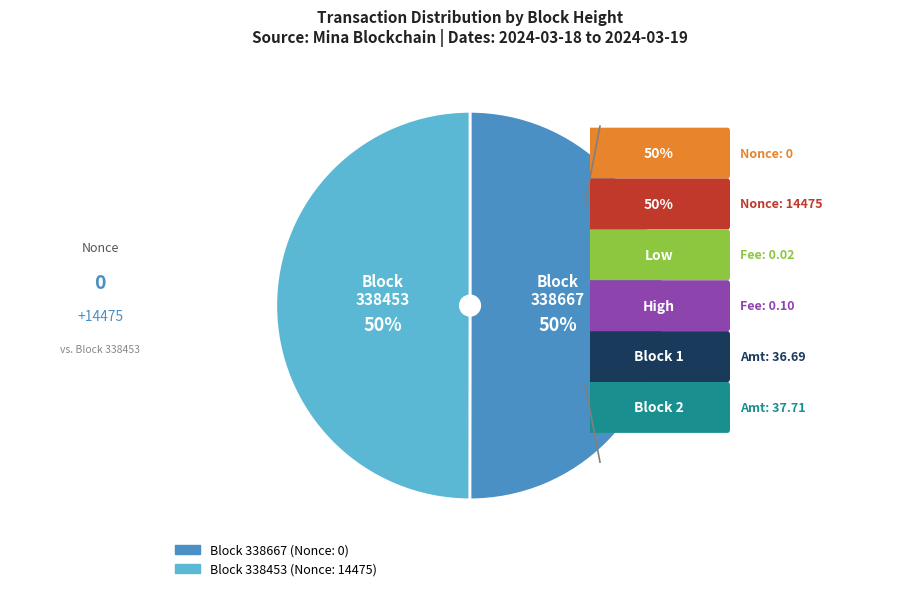

To the nearest percent, what is the difference between the largest and smallest slice percentages?

0%